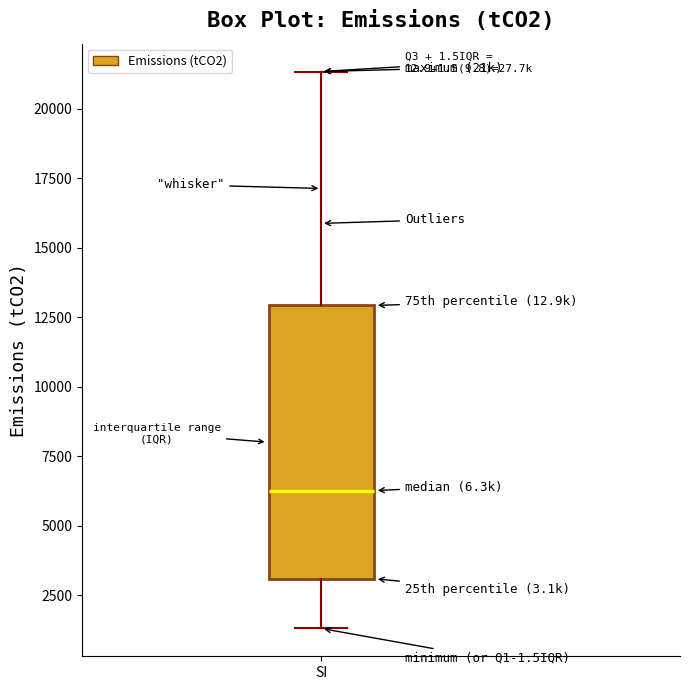

Transcribe this box plot: give where the median line is, the range the box spans, and where the two whiskers end, as read against the y-axis. The values are not printed on the chart, so give them approximately, as read against the axis.

median 6500, box 3000 to 13000, whiskers 1500 to 21500